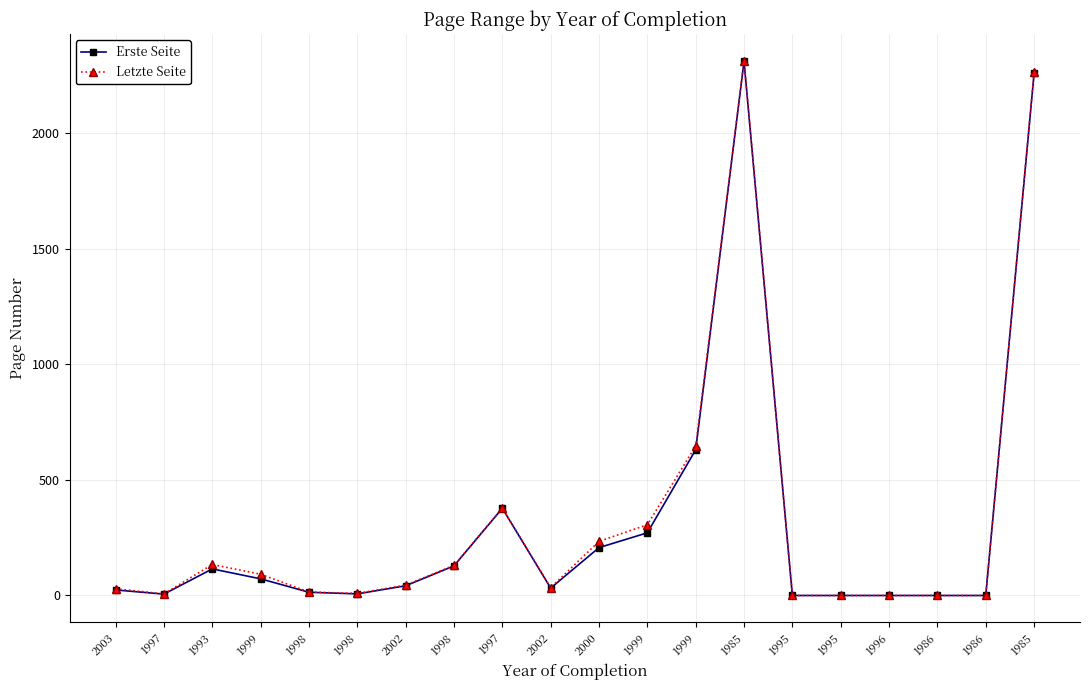

Which category has the lowest value across all series?

1995